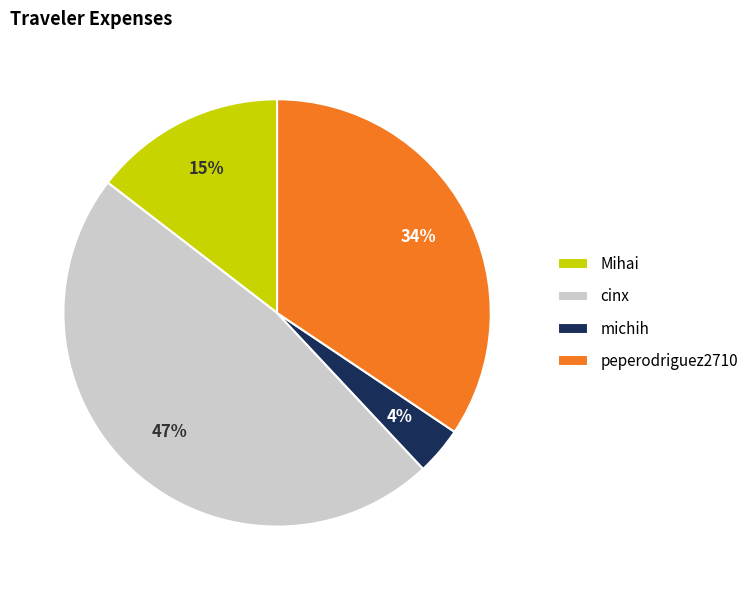

Which has a higher value, peperodriguez2710 or cinx?

cinx